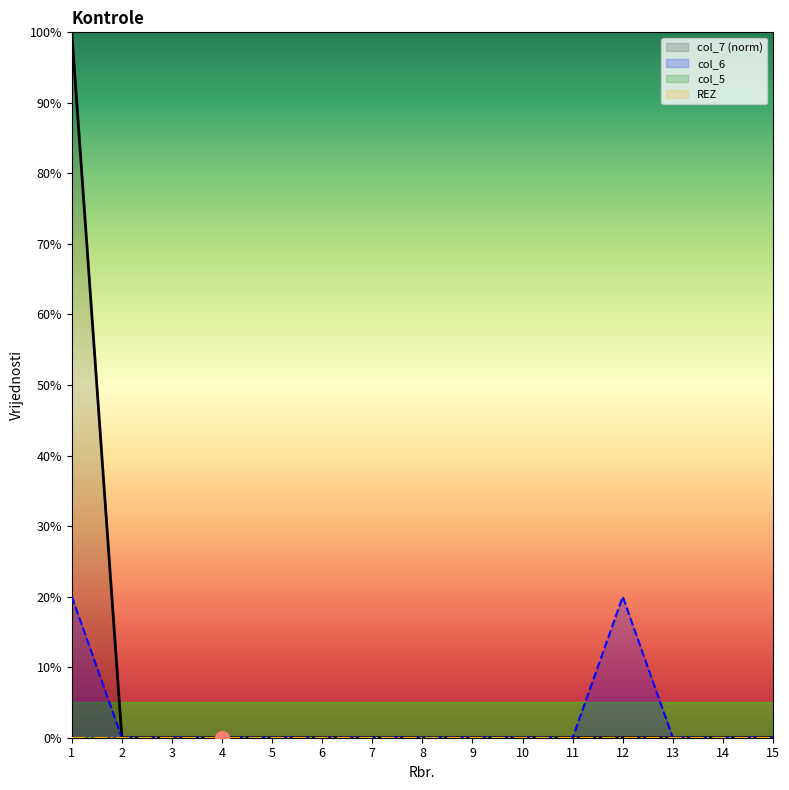

True or false: col_6 and col_7 cross at least once.

False